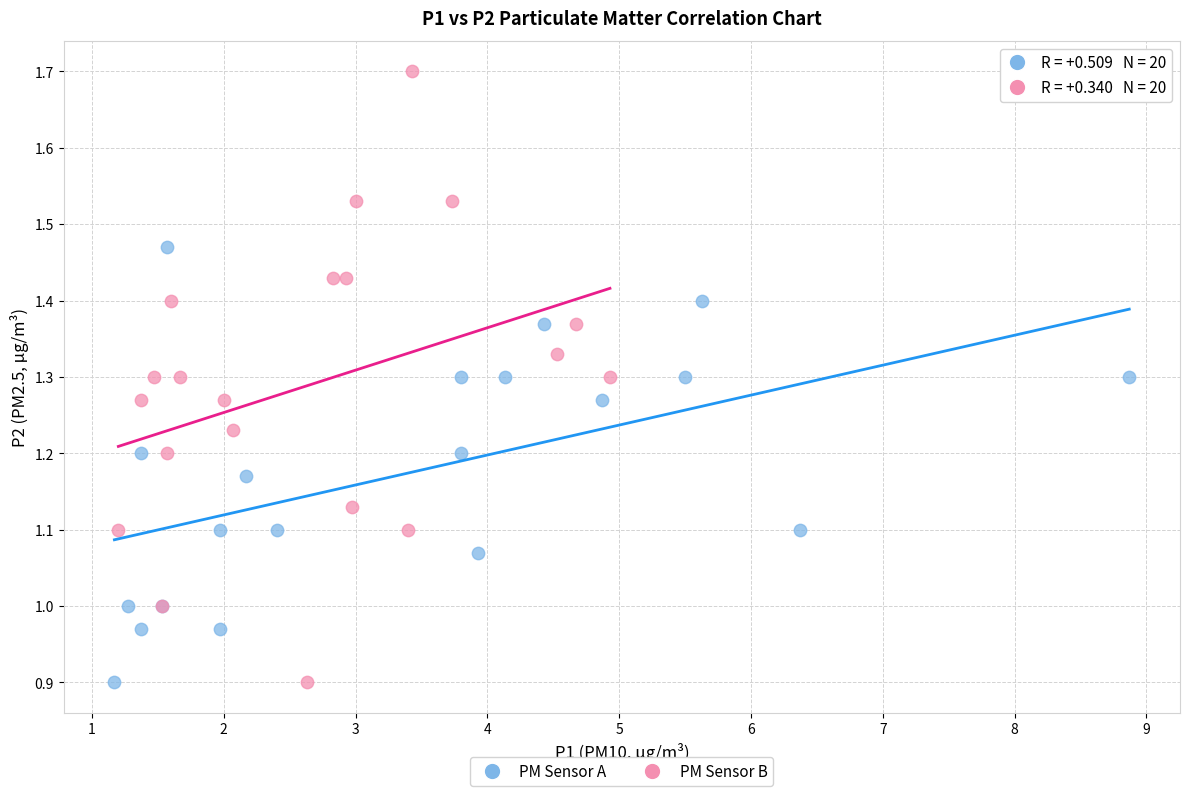

Which series has the largest Y range (max minus min)?

PM Sensor B